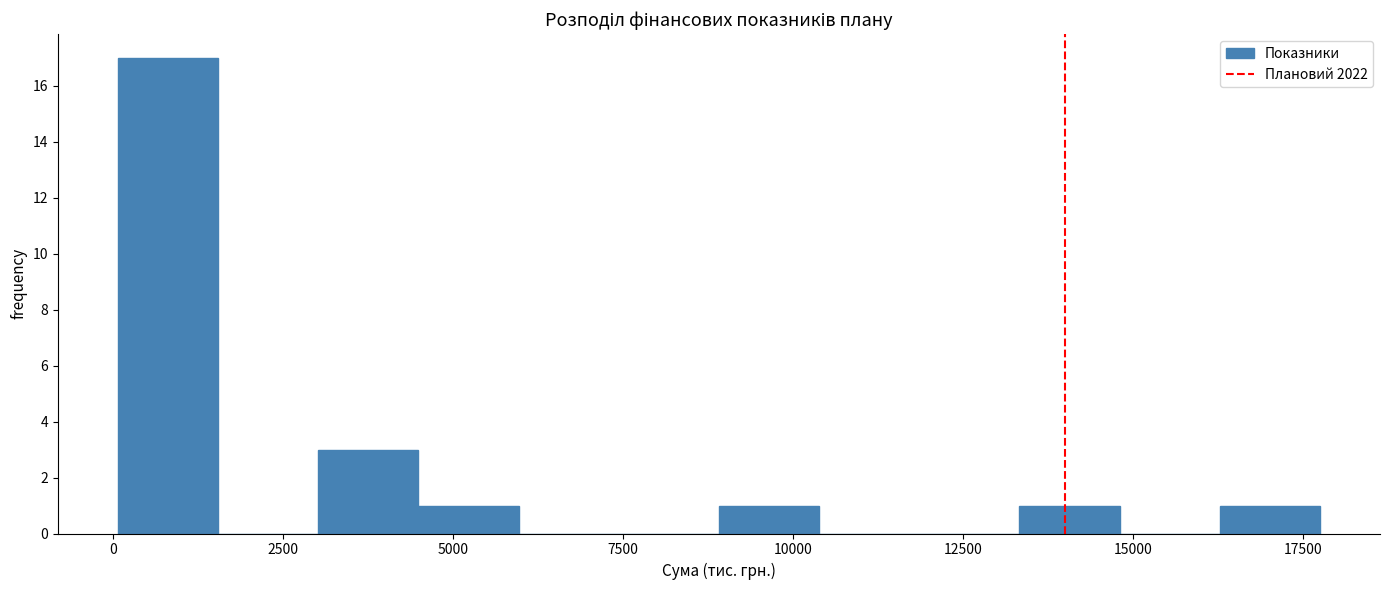

Read against the x-axis, roughly where is the centre of the tallest bar?

1000